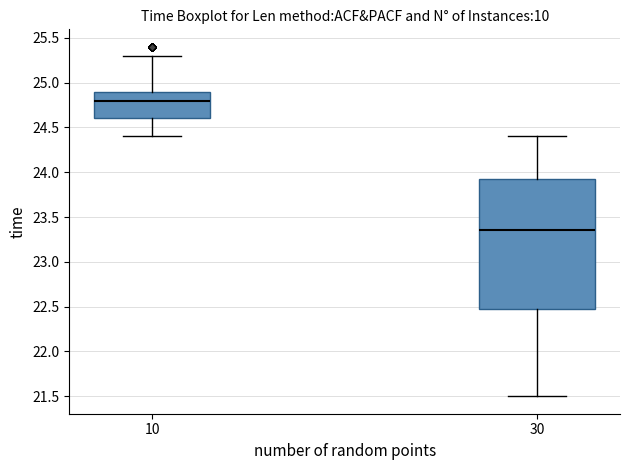

Reading left to right, read every box against the y-axis: the position of its median line, the range the box covers, and the ends of its whiskers. The values are not printed on the chart, so give them approximately, as read against the axis.

10: median 24.80, box 24.60 to 24.90, whiskers 24.40 to 25.30
30: median 23.35, box 22.50 to 23.95, whiskers 21.50 to 24.40